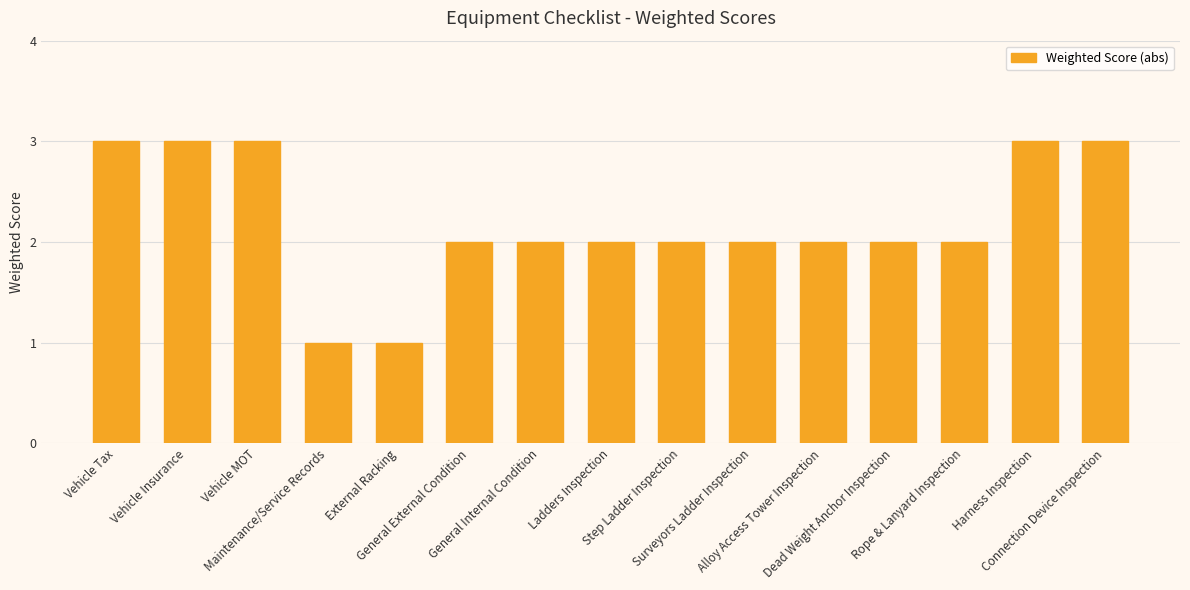

The value at Harness Inspection is 2. True or false?

False